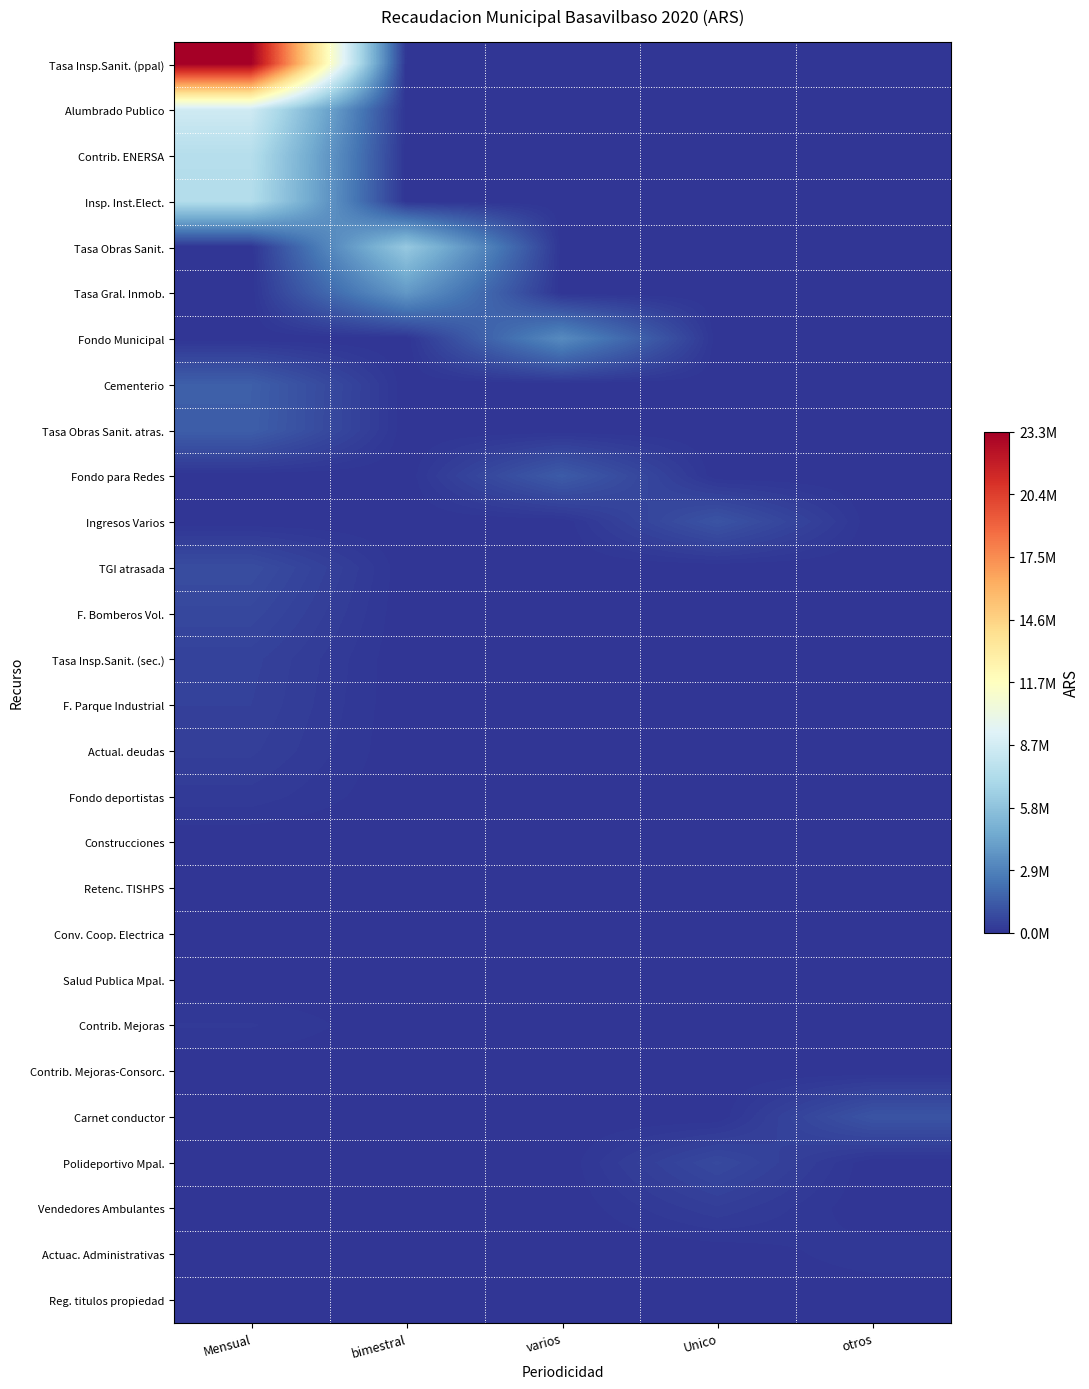

At varios, list the series in order from largest to smallest.

Fondo Municipal, Fondo para Redes, Tasa Insp.Sanit. (ppal), Alumbrado Publico, Contrib. ENERSA, Insp. Inst.Elect., Tasa Obras Sanit., Tasa Gral. Inmob., Cementerio, Tasa Obras Sanit. atras., Ingresos Varios, TGI atrasada, F. Bomberos Vol., Tasa Insp.Sanit. (sec.), F. Parque Industrial, Actual. deudas, Fondo deportistas, Construcciones, Retenc. TISHPS, Conv. Coop. Electrica, Salud Publica Mpal., Contrib. Mejoras, Contrib. Mejoras-Consorc., Carnet conductor, Polideportivo Mpal., Vendedores Ambulantes, Actuac. Administrativas, Reg. titulos propiedad